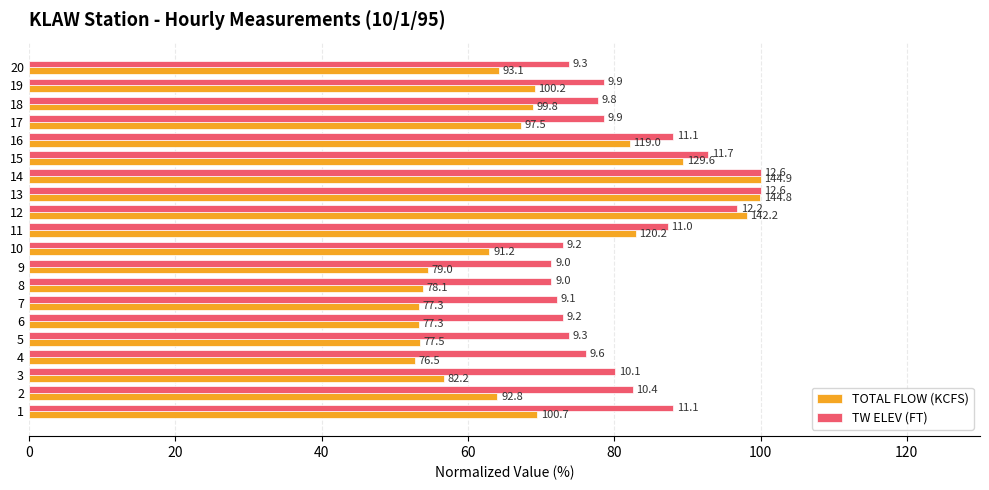

What are all the series names shown in the legend?

TOTAL FLOW (KCFS), TW ELEV (FT)